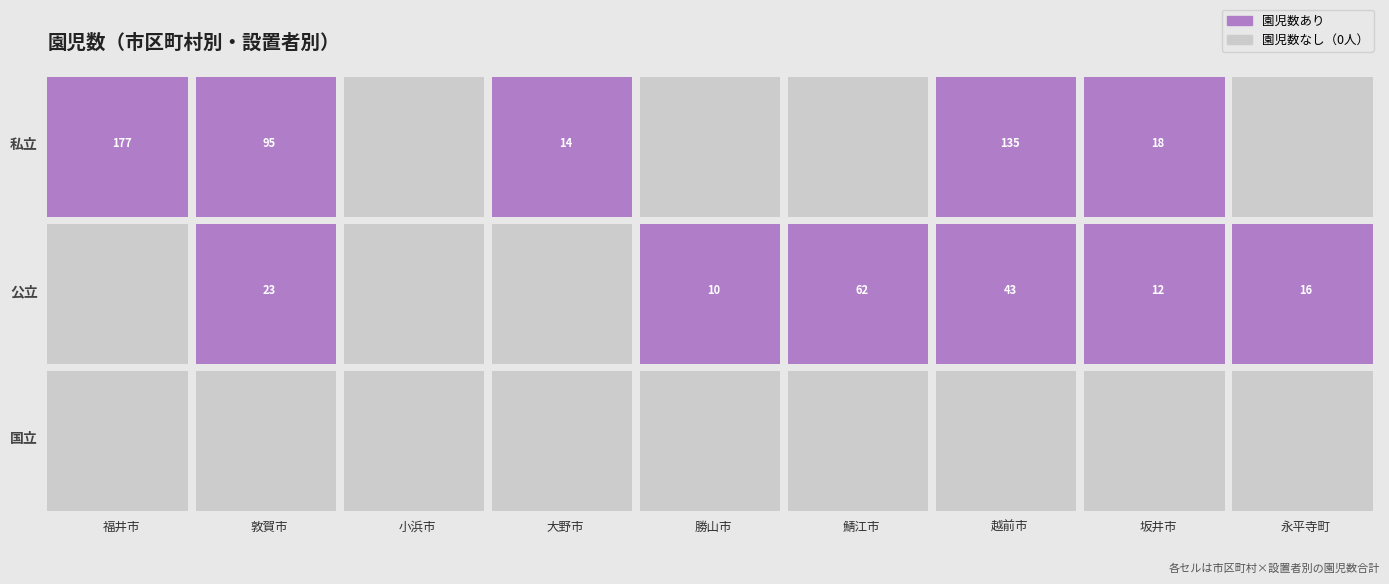

Which category has the lowest value across all series?

福井市